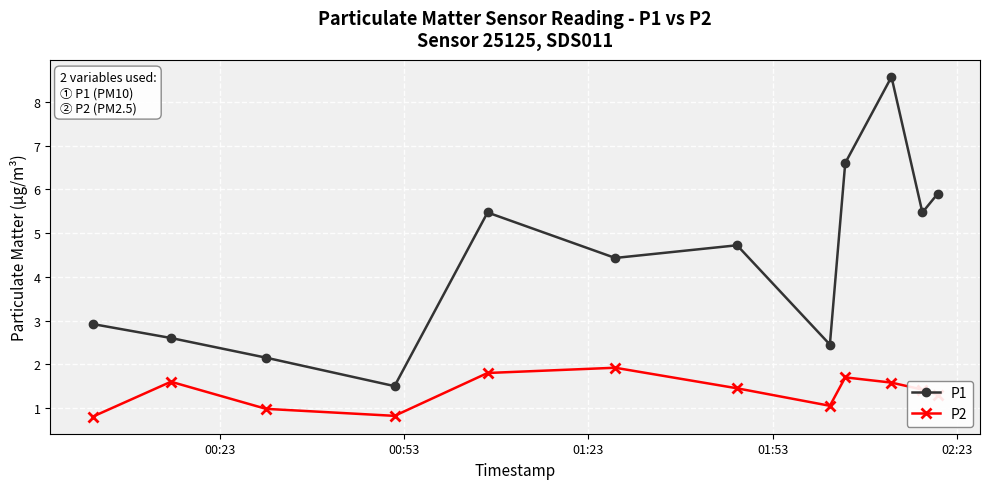

True or false: P2 has more than 2 points higher than both neighbors.

True